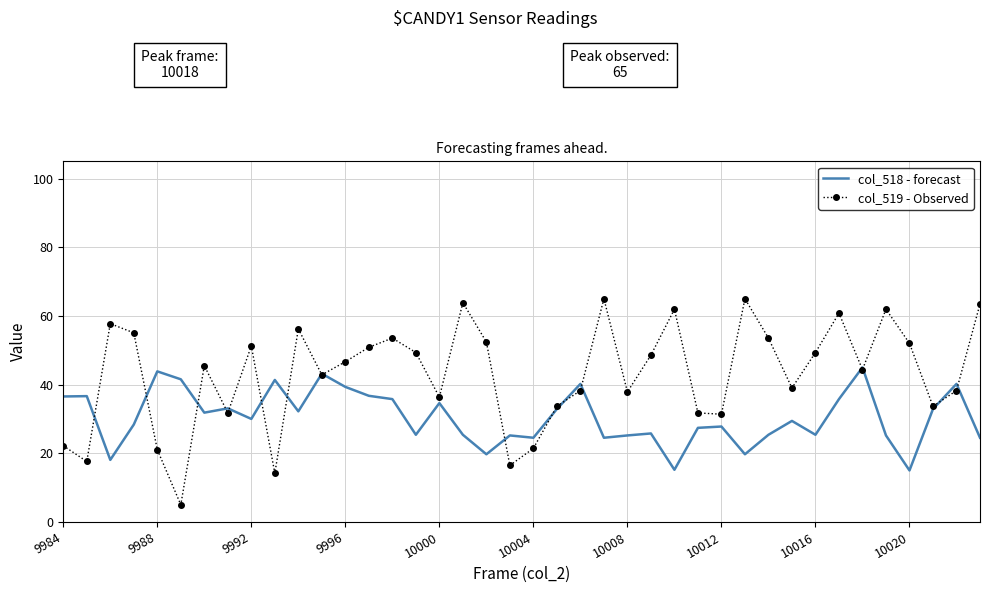

Which series has the largest range (max minus min)?

col_519 - Observed